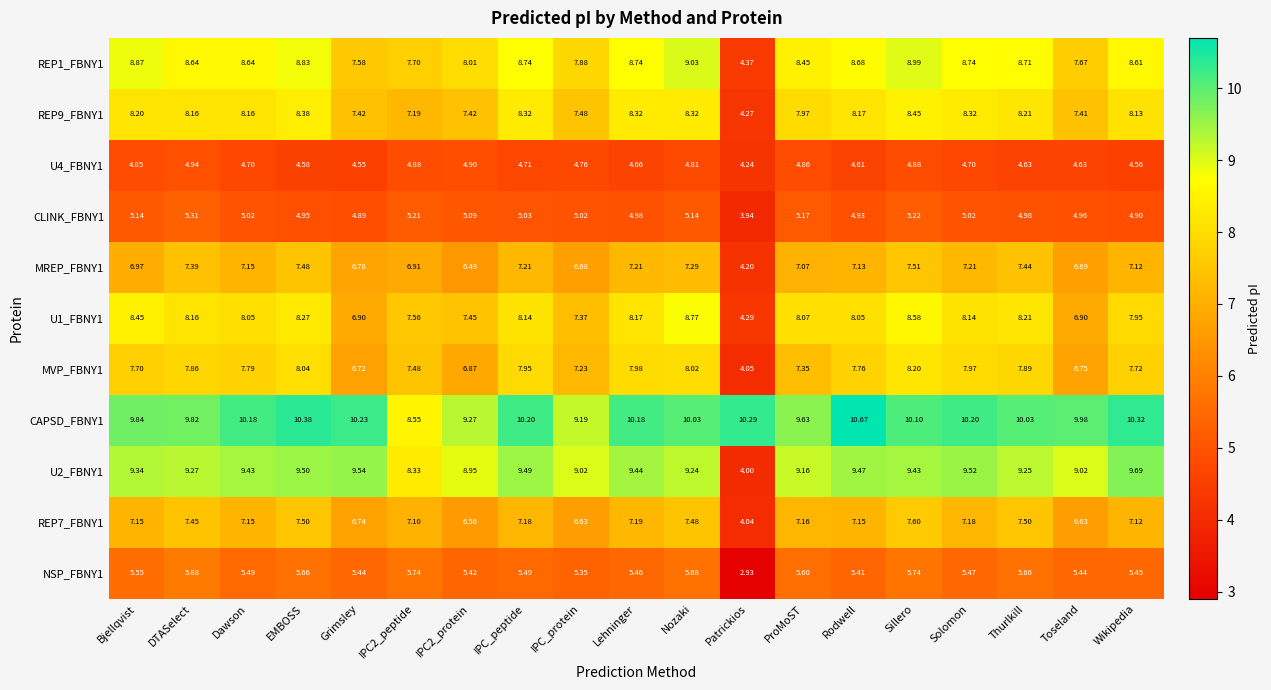

At how many categories does at least one series exceed 5?

19